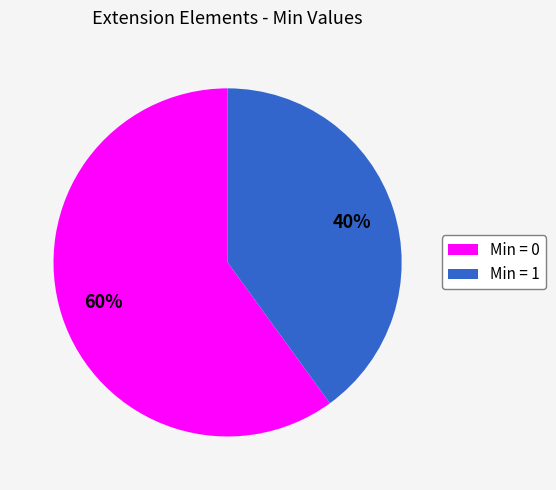

What percentage is the Min = 0 slice, to the nearest percent?

60%